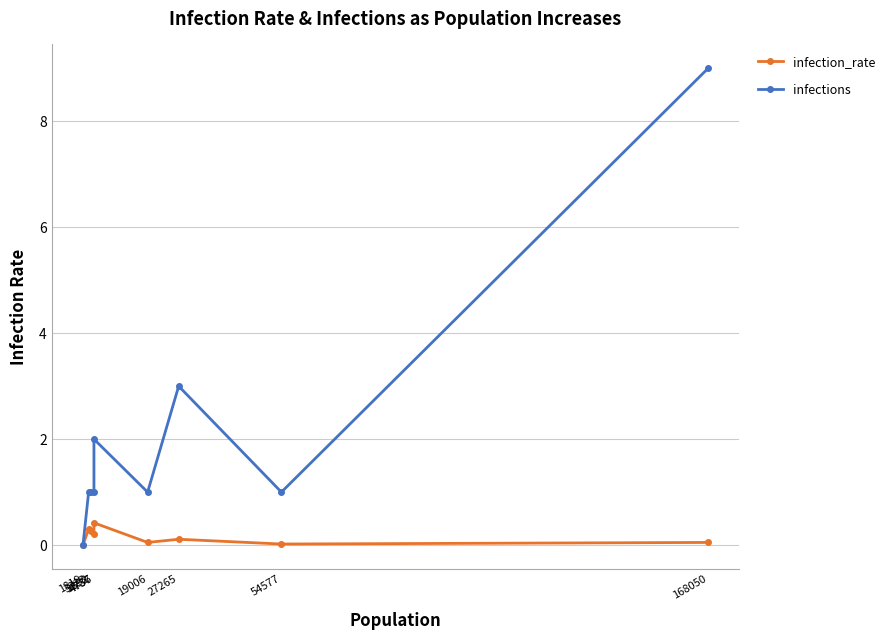

List the series in order of their overall mean, highest first.

infections, infection_rate